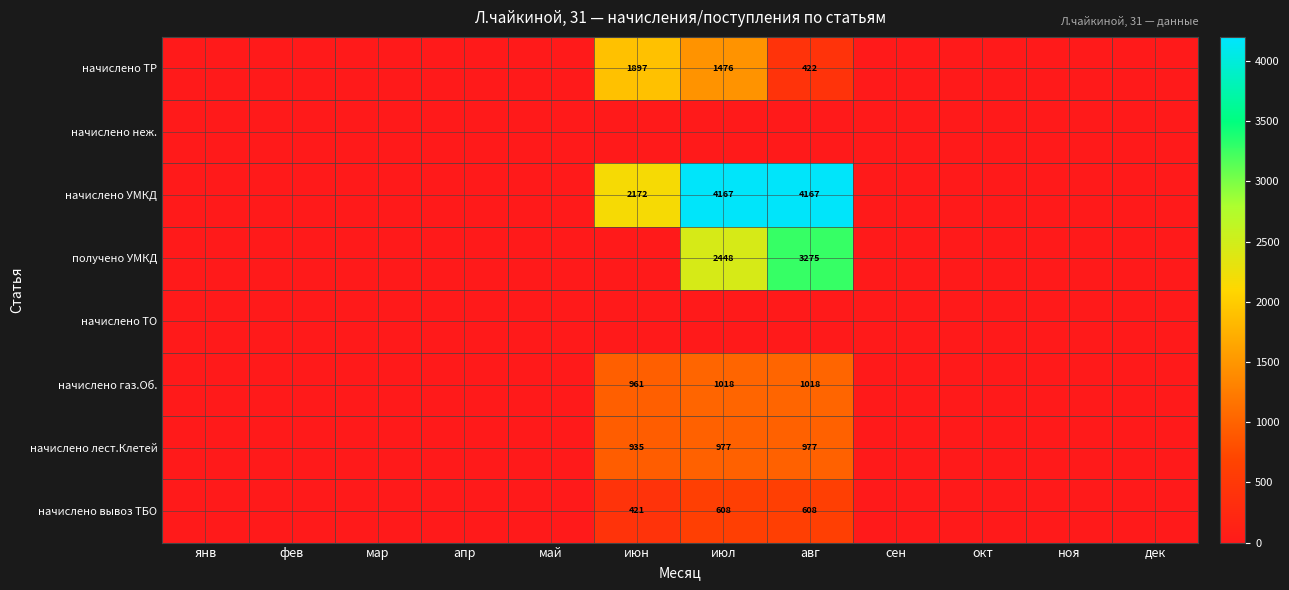

True or false: начислено лест.Клетей has a value of 1646 at июл.

False